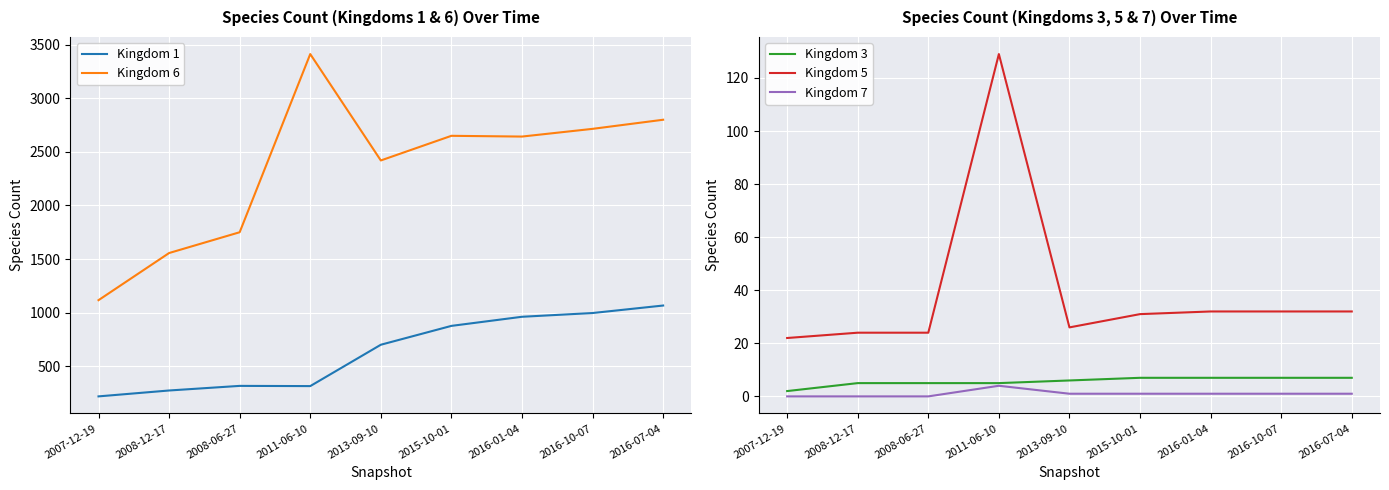

Which series changed the most between 2011-06-10 and 2016-01-04?

Kingdom 6